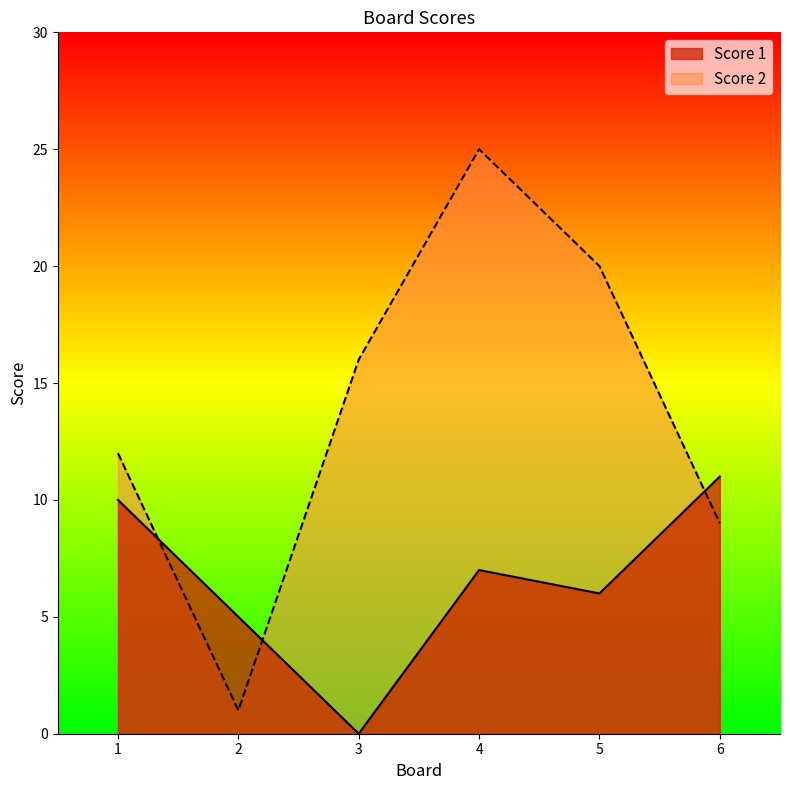

Which series has the widest spread of values?

Score 2